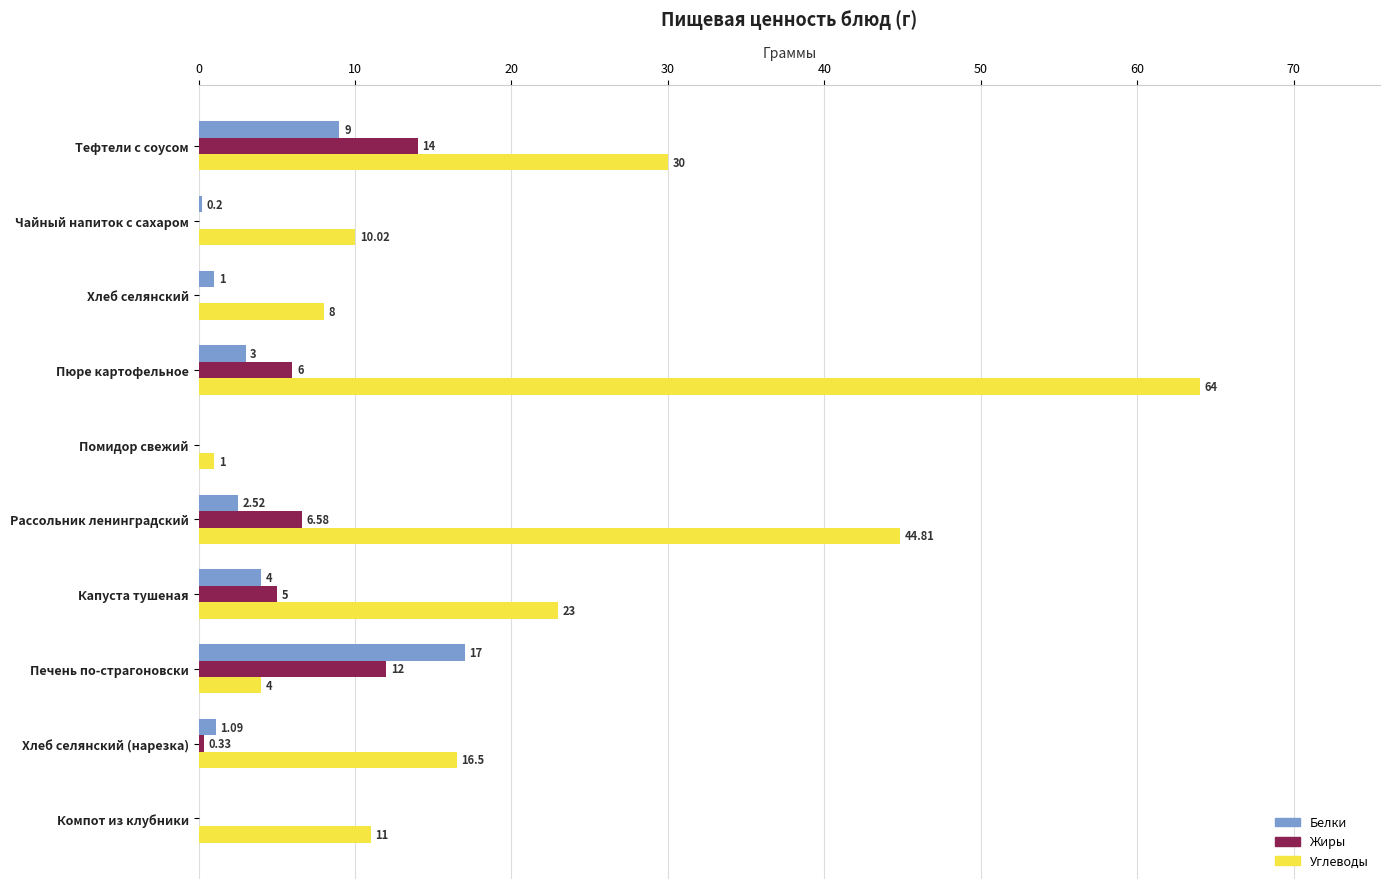

Where is Углеводы nearest to the value 32?

Тефтели с соусом